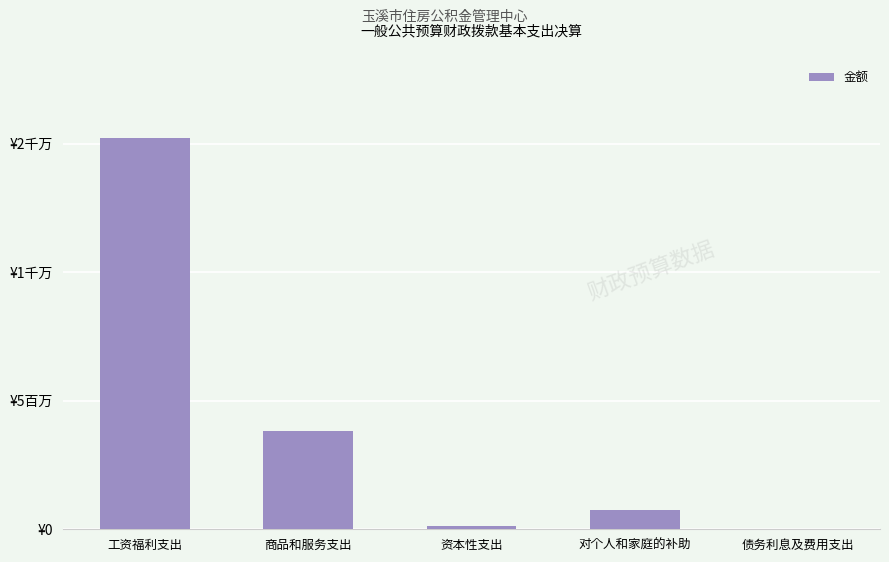

Between 对个人和家庭的补助 and 工资福利支出, which is larger?

工资福利支出